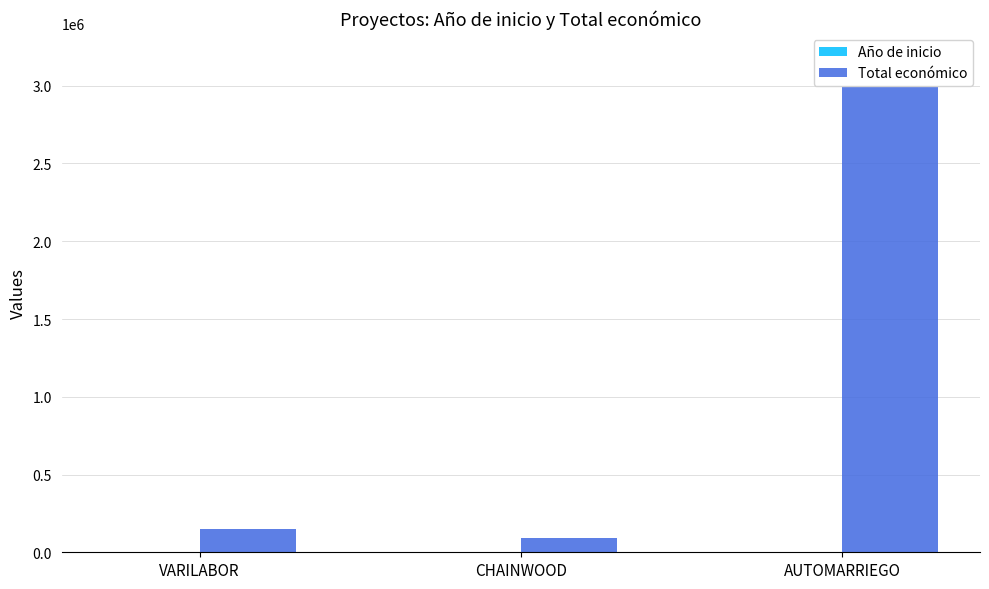

What is the difference between the maximum and second lowest values in the Total económico series?

3030096